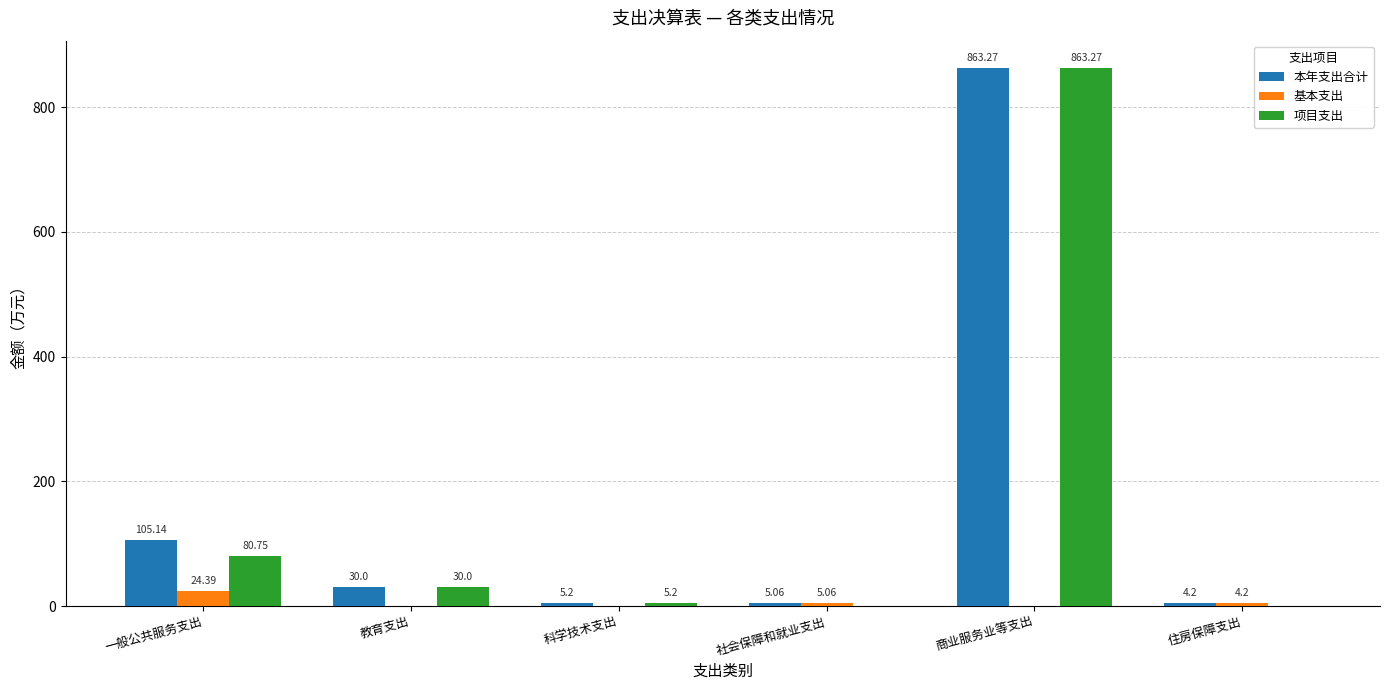

Where does the 项目支出 series first go above 30?

一般公共服务支出